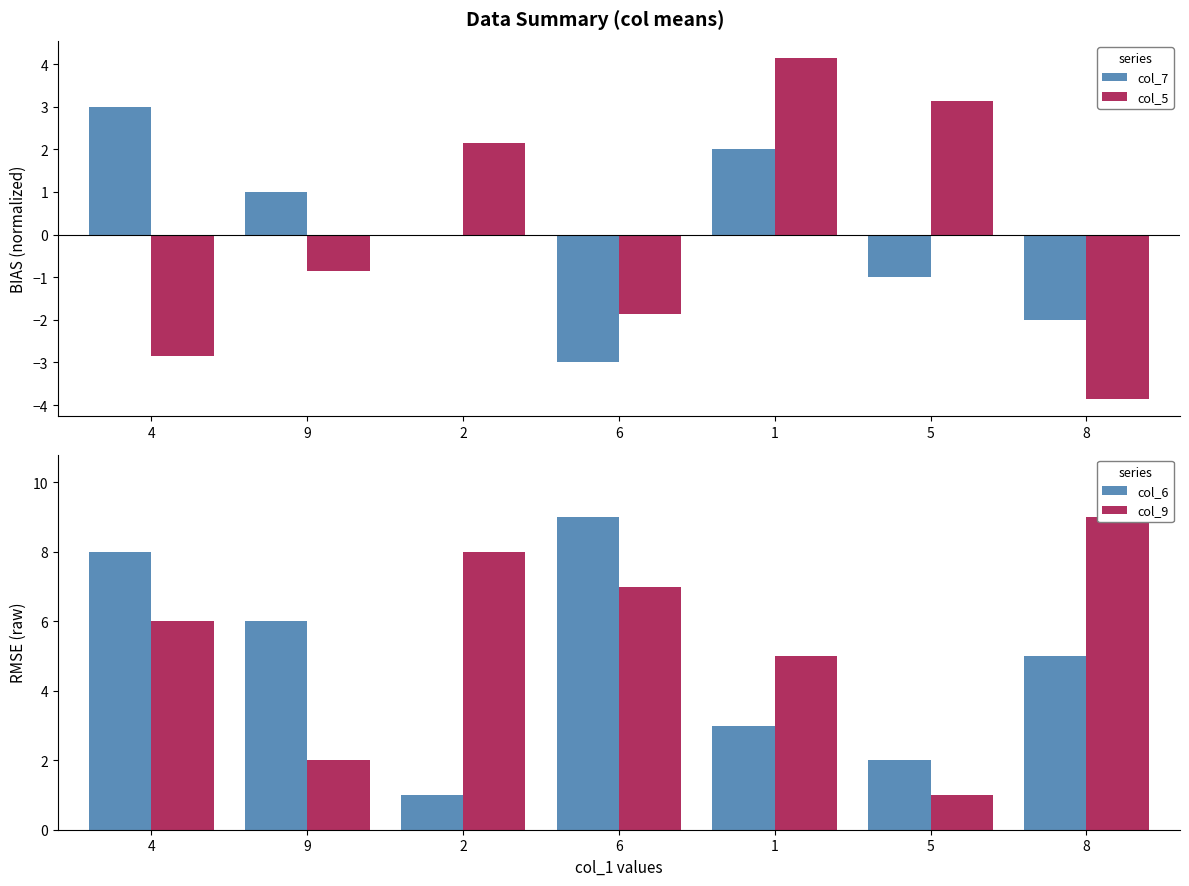

True or false: col_9 has a value of 12.7 at 2.

False